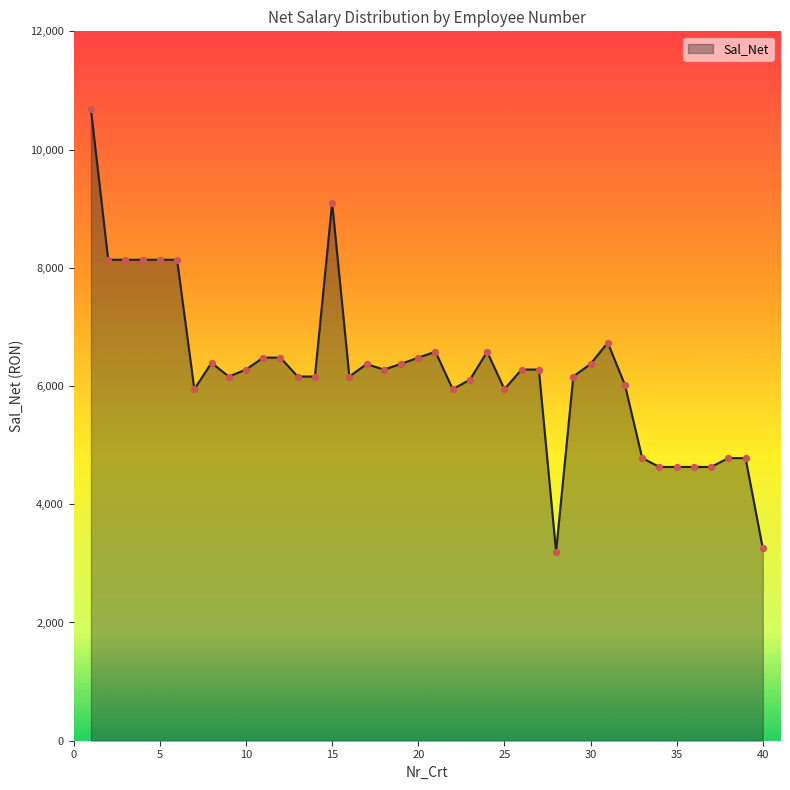

What is the minimum value shown in the chart?

3197